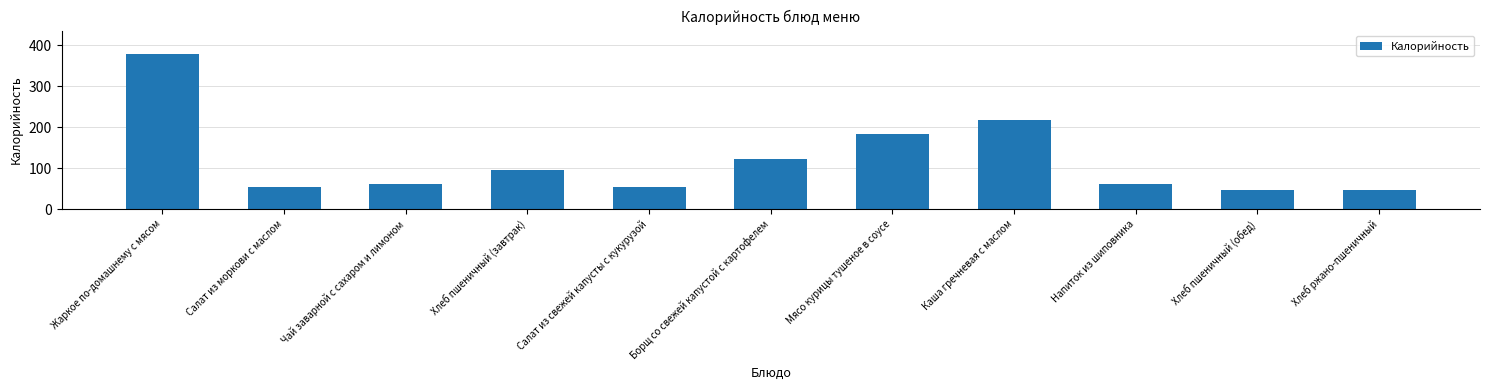

Which label corresponds to the largest value in the chart?

Жаркое по-домашнему с мясом